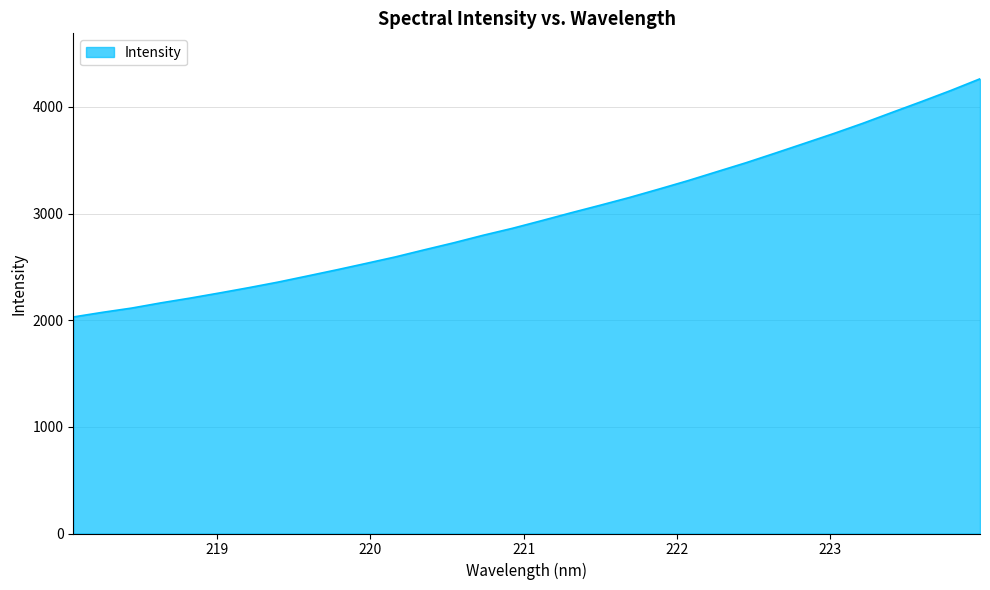

What is the difference between the maximum and minimum values?

2233.0